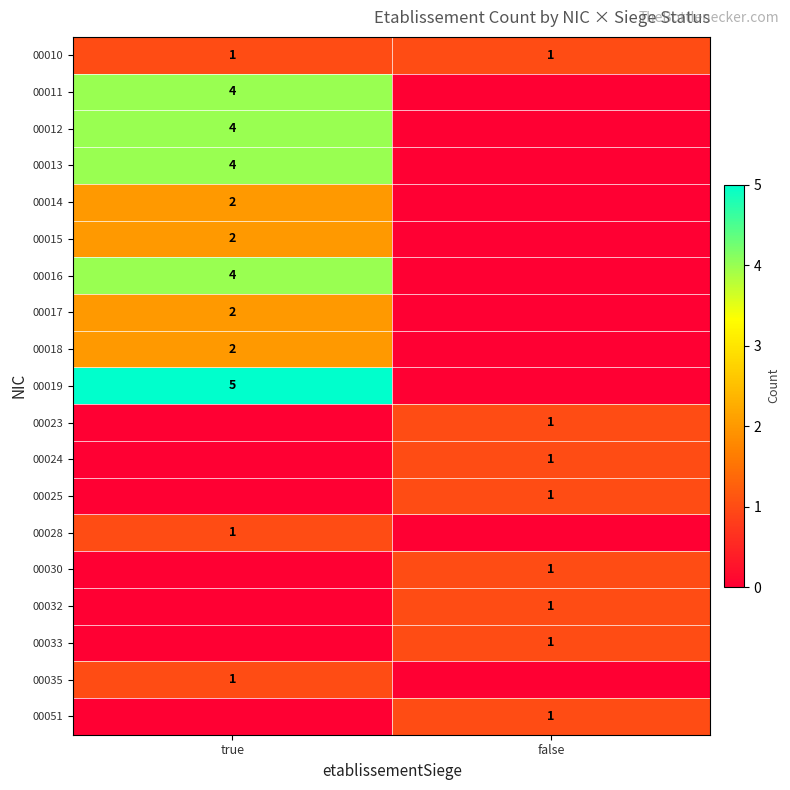

How many categories are shown in the chart?

2